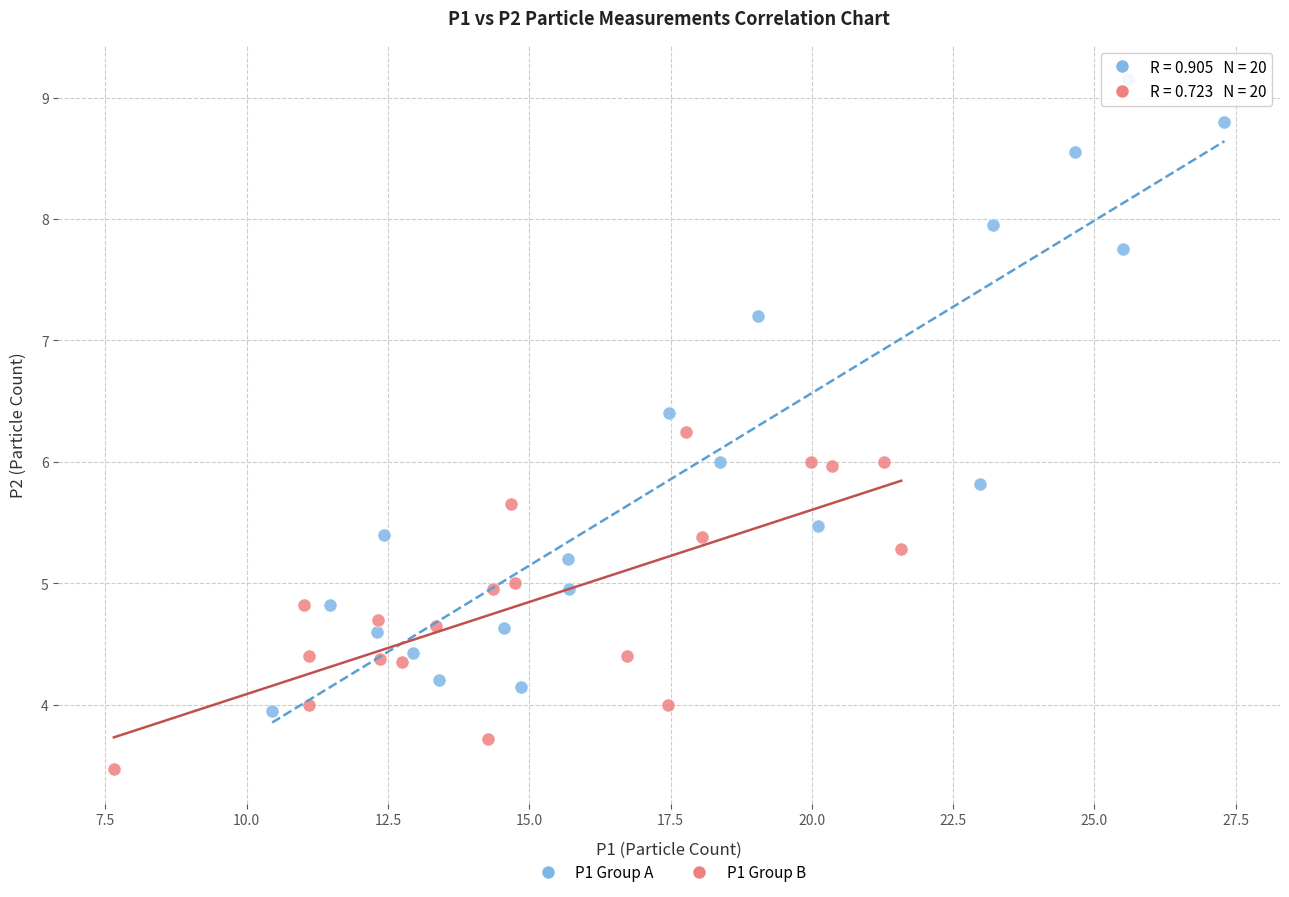

Which series has the largest Y range (max minus min)?

P1 Group A